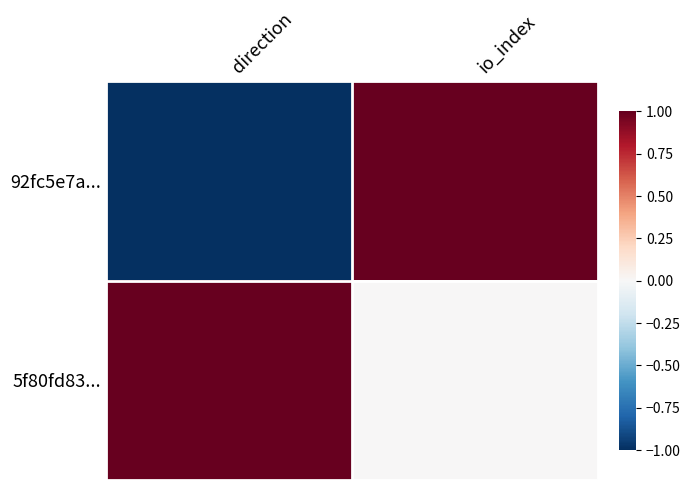

Reading right to left, what are all the values shown in this chart?

92fc5e7a...: io_index=1	direction=-1
5f80fd83...: io_index=0	direction=1